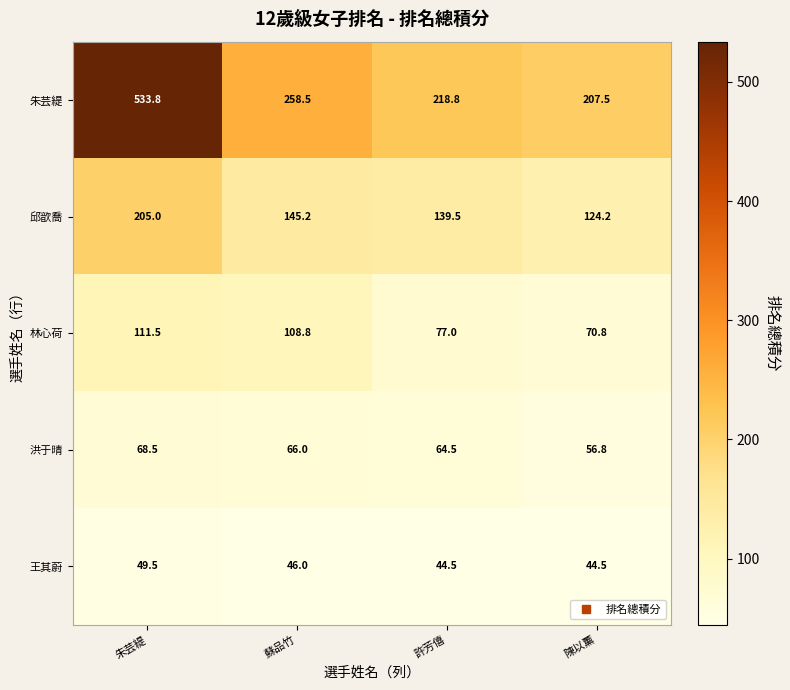

Reading right to left, list all the values displayed in this chart.

朱芸緹: 陳以薰=207.5	許芳僖=218.8	蘇品竹=258.5	朱芸緹=533.8
邱歆喬: 陳以薰=124.2	許芳僖=139.5	蘇品竹=145.2	朱芸緹=205.0
林心荷: 陳以薰=70.8	許芳僖=77.0	蘇品竹=108.8	朱芸緹=111.5
洪于晴: 陳以薰=56.8	許芳僖=64.5	蘇品竹=66.0	朱芸緹=68.5
王其蔚: 陳以薰=44.5	許芳僖=44.5	蘇品竹=46.0	朱芸緹=49.5